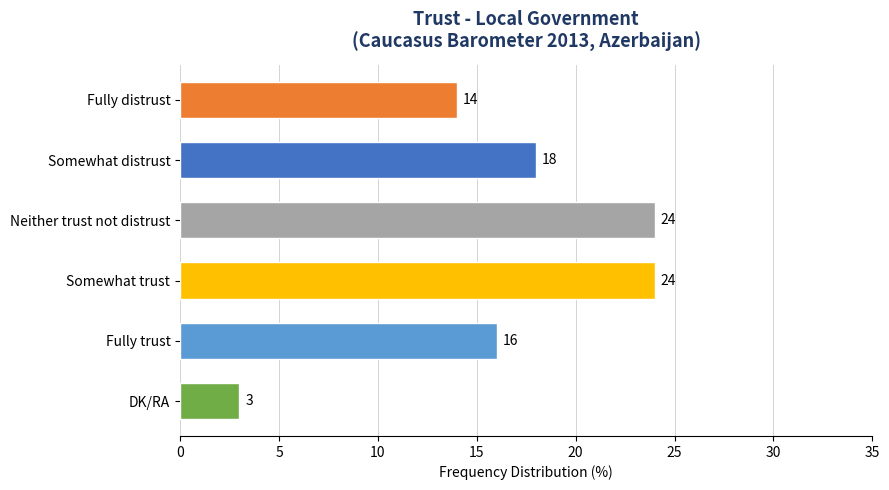

How many bars are there in total?

6